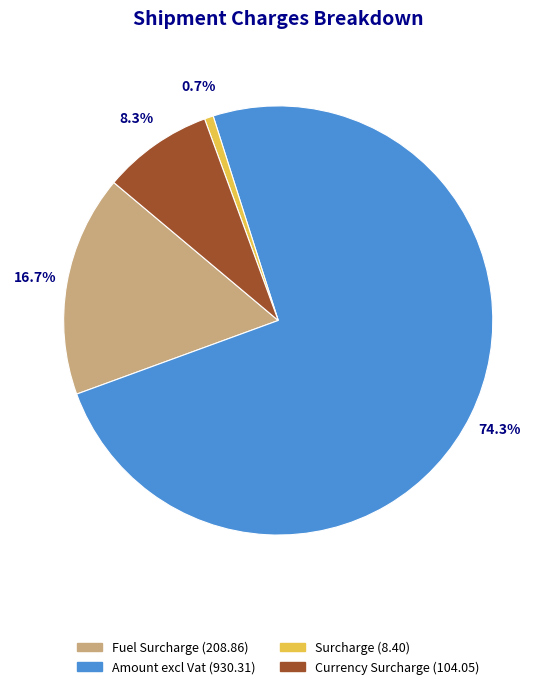

Does any single category account for the majority?

Yes